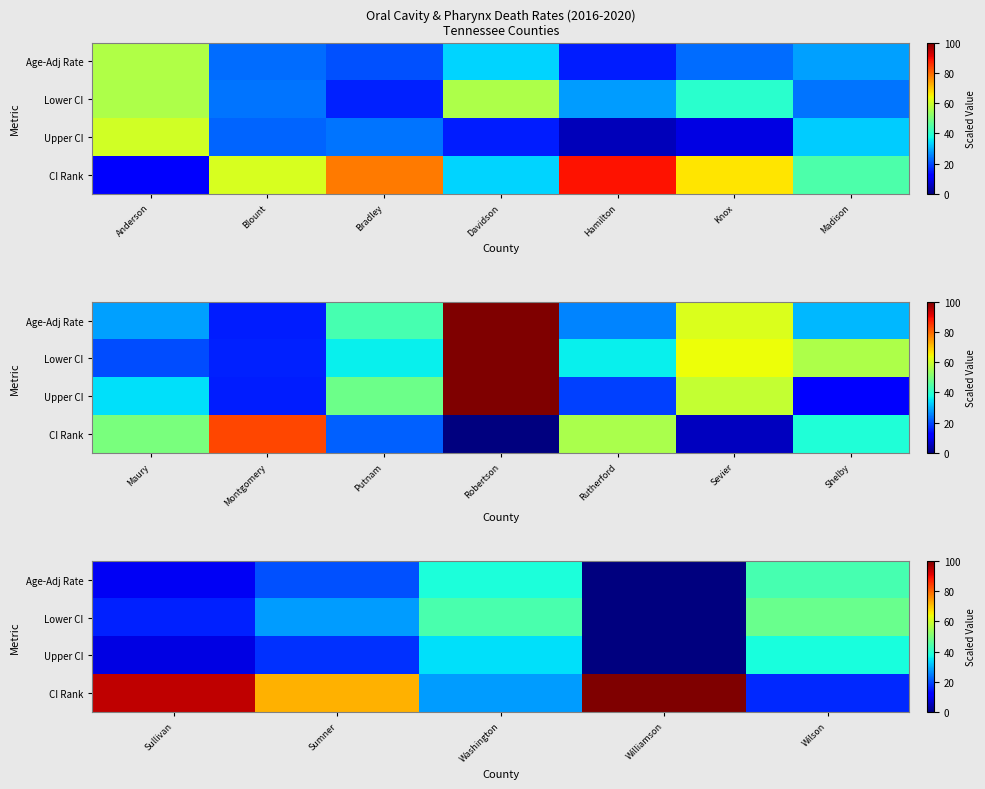

The Age-Adj Rate series shows 15.0 at Sullivan. True or false?

False